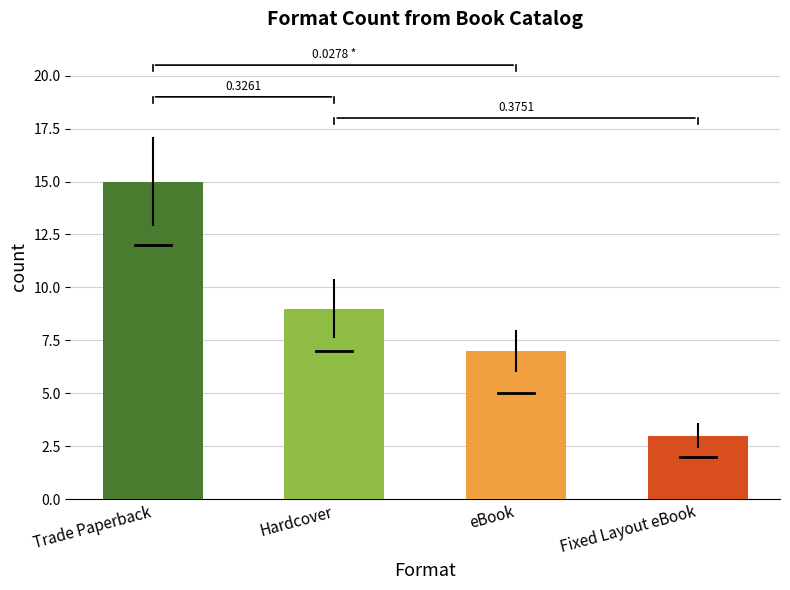

List the labels in order of value, smallest first.

Fixed Layout eBook, eBook, Hardcover, Trade Paperback